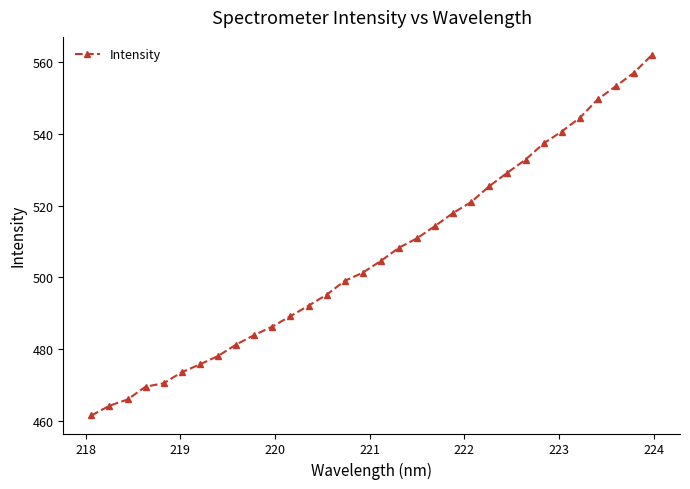

What is the difference between the second highest and second lowest values?

92.9